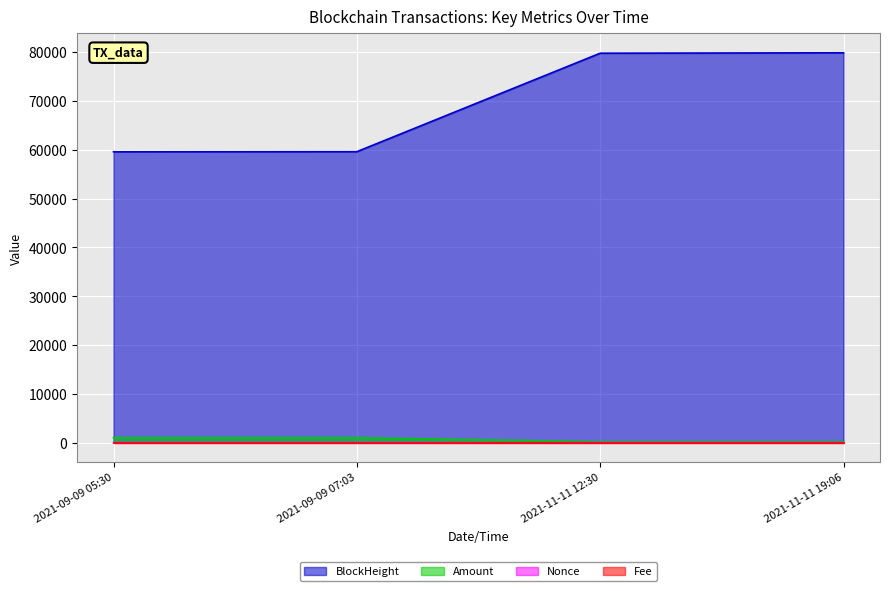

What are all the series names shown in the legend?

BlockHeight, Amount, Nonce, Fee